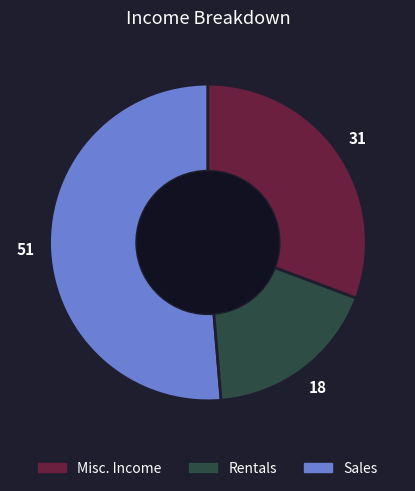

Is there a majority slice in this chart?

Yes